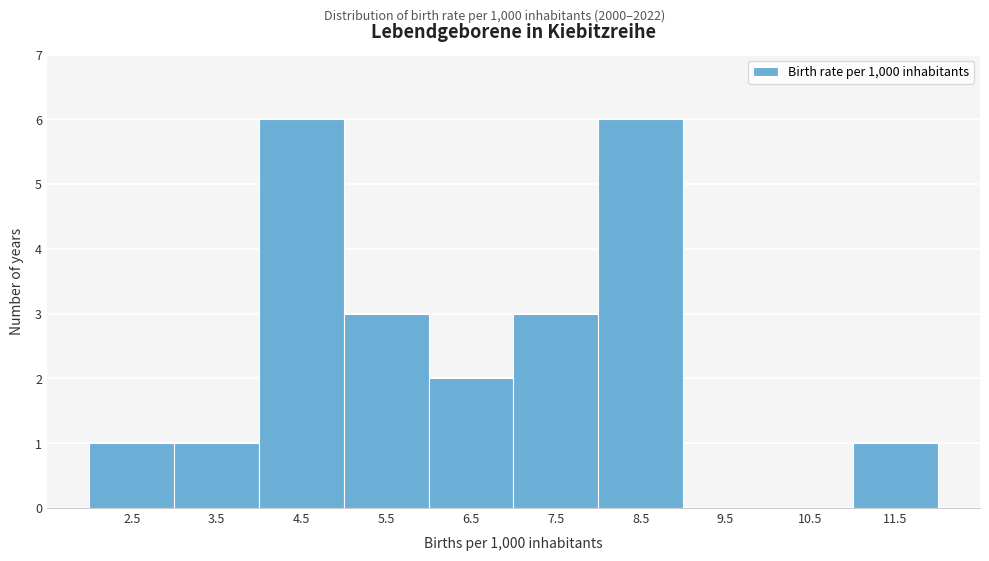

Reading right to left, transcribe all the data shown in this chart.

11.5=1	10.5=0	9.5=0	8.5=6	7.5=3	6.5=2	5.5=3	4.5=6	3.5=1	2.5=1